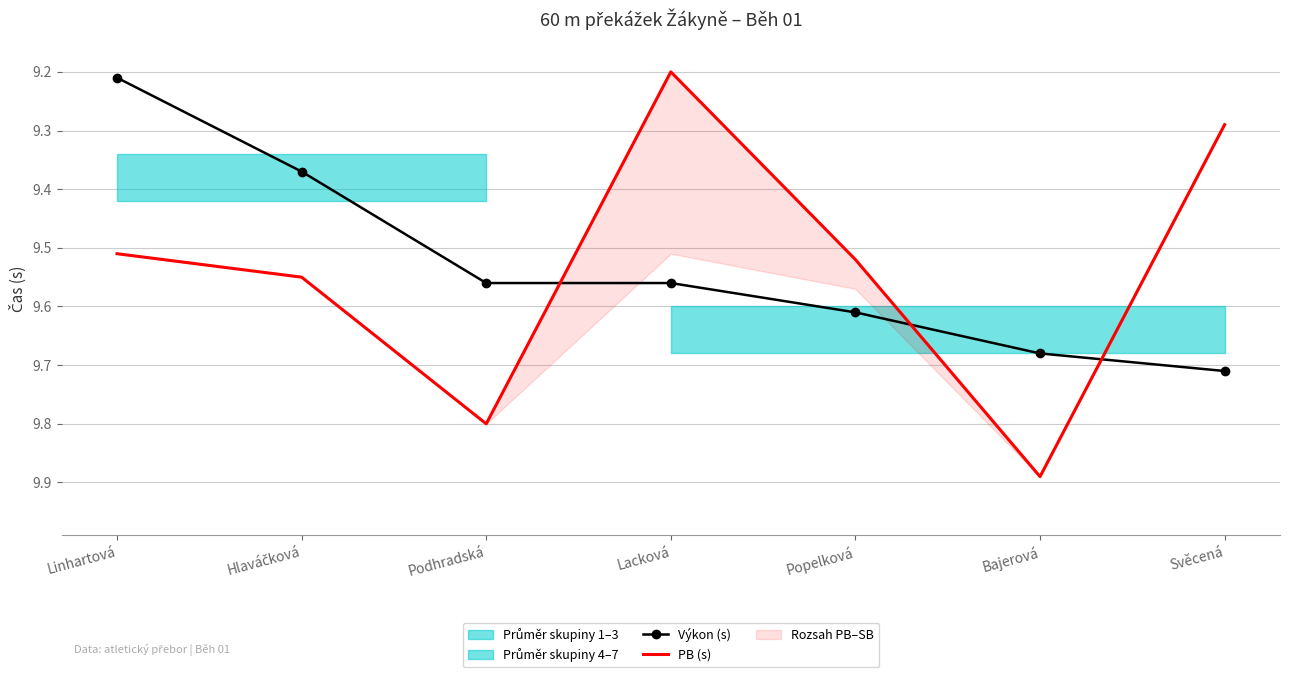

What is the sum of the Výkon (s) values at Svěcená and Podhradská?

19.3